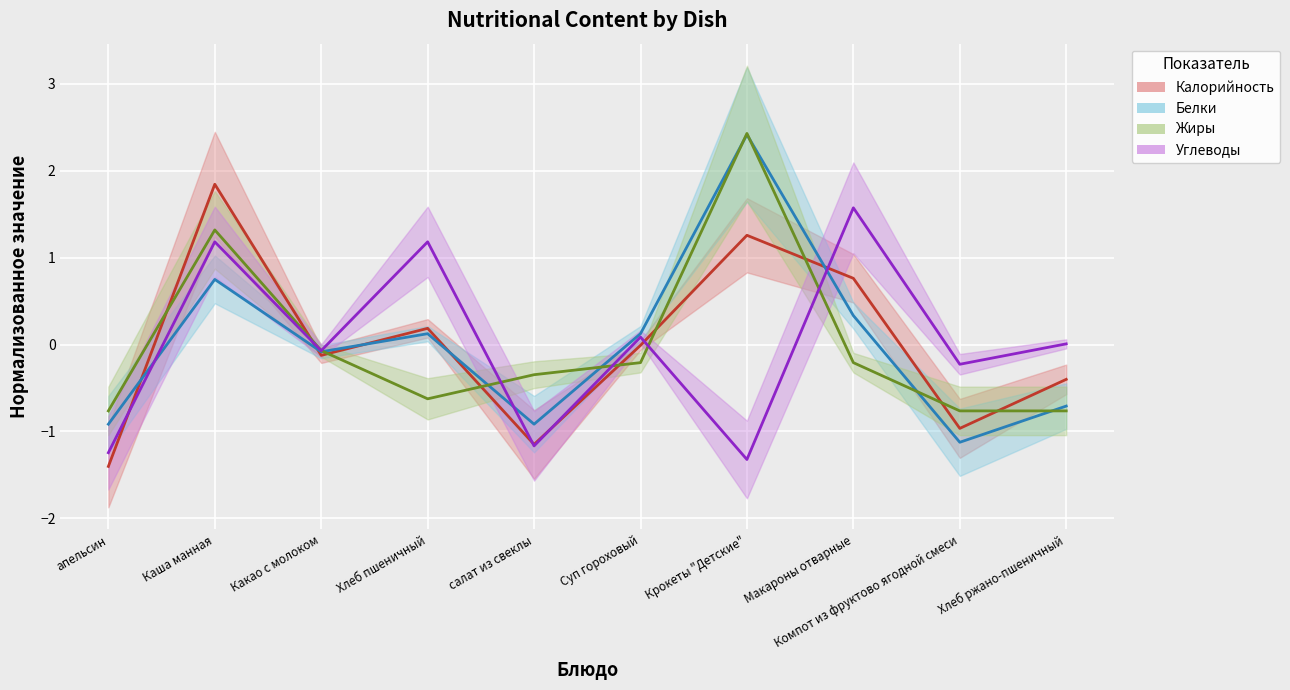

At which label does Калорийность reach its peak?

Каша манная